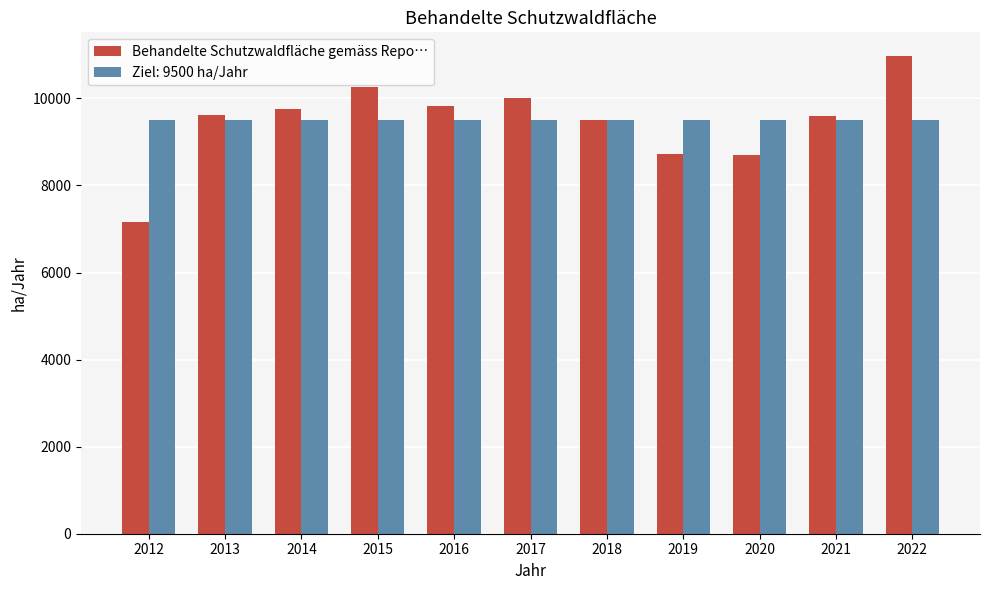

True or false: Behandelte Schutzwaldfläche gemäss Repo… has a value of 9757.9 at 2014.

True